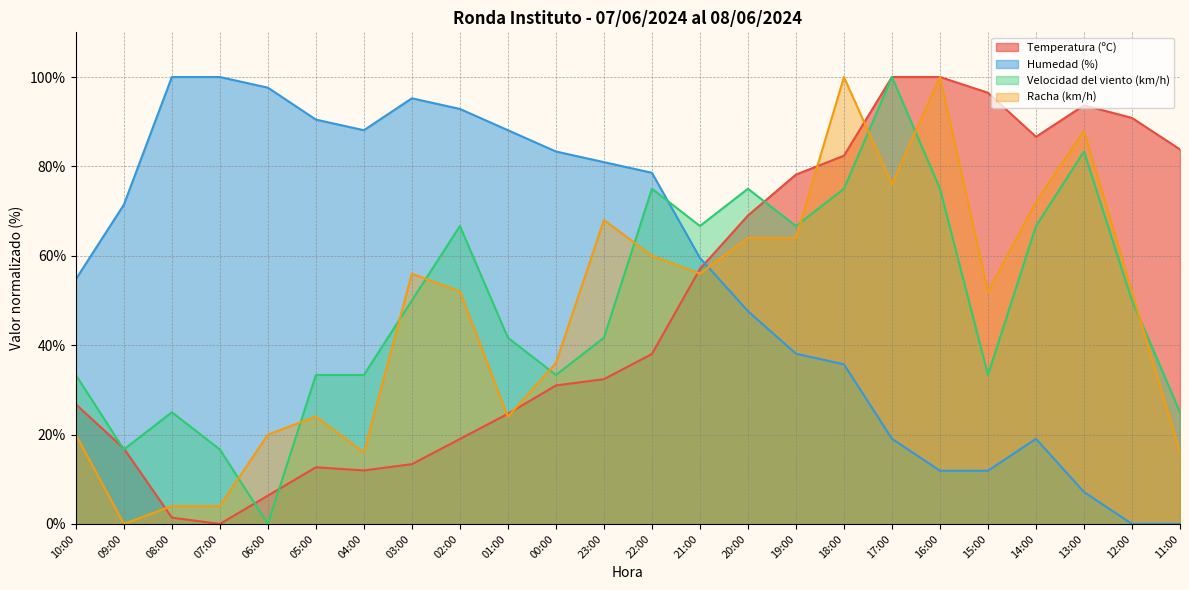

Reading left to right, what are all the values shown in this chart?

Temperatura (ºC): 26.8	16.9	1.4	0.0	6.3	12.7	12.0	13.4	19.0	24.6	31.0	32.4	38.0	57.0	69.0	78.2	82.4	100.0	100.0	96.5	86.6	93.7	90.8	83.8
Humedad (%): 54.8	71.4	100.0	100.0	97.6	90.5	88.1	95.2	92.9	88.1	83.3	81.0	78.6	59.5	47.6	38.1	35.7	19.0	11.9	11.9	19.0	7.1	0.0	0.0
Velocidad del viento (km/h): 33.3	16.7	25.0	16.7	0.0	33.3	33.3	50.0	66.7	41.7	33.3	41.7	75.0	66.7	75.0	66.7	75.0	100.0	75.0	33.3	66.7	83.3	50.0	25.0
Racha (km/h): 20.0	0.0	4.0	4.0	20.0	24.0	16.0	56.0	52.0	24.0	36.0	68.0	60.0	56.0	64.0	64.0	100.0	76.0	100.0	52.0	72.0	88.0	52.0	16.0